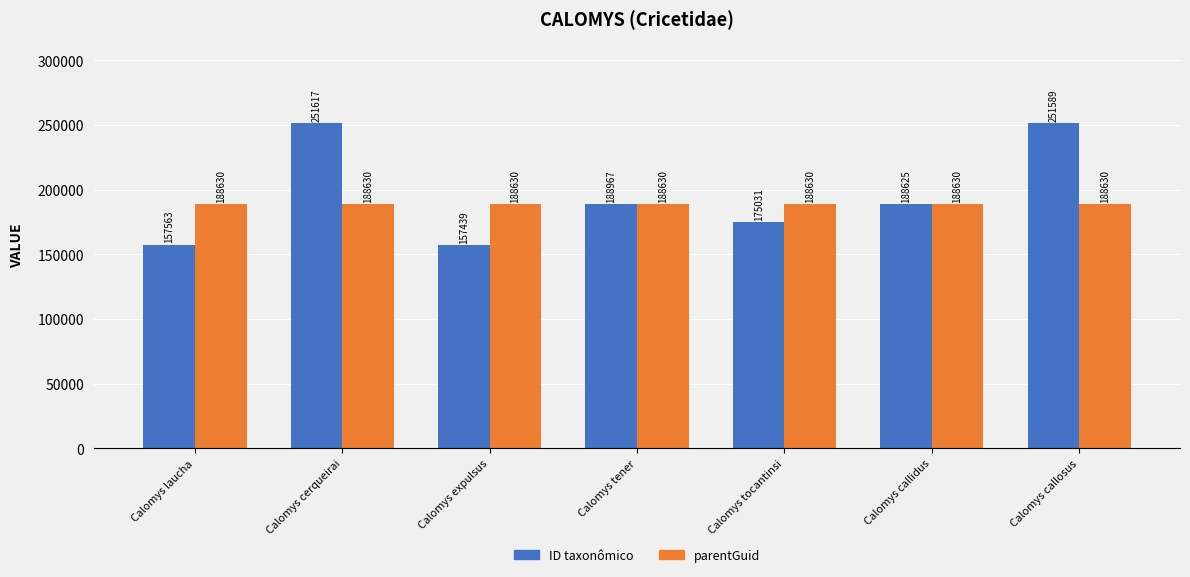

What is the maximum value for parentGuid?

188630